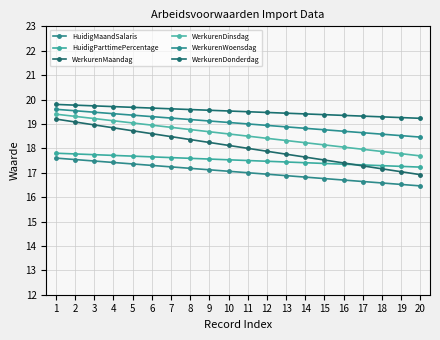

True or false: WerkurenWoensdag and HuidigParttimePercentage cross at least once.

False